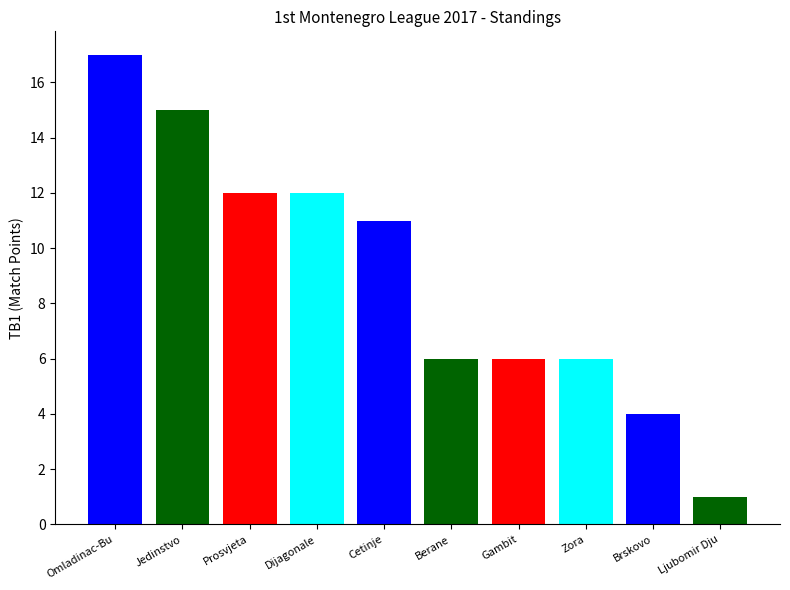

What is the greatest value displayed?

17